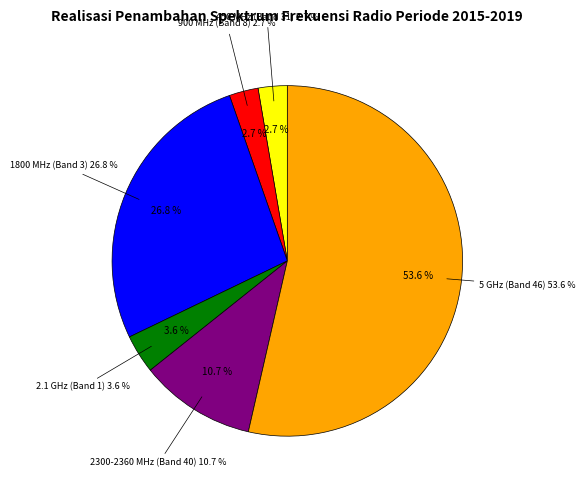

What percentage do 450 MHz (Band 31) and 5 GHz (Band 46) together represent?

56.2%